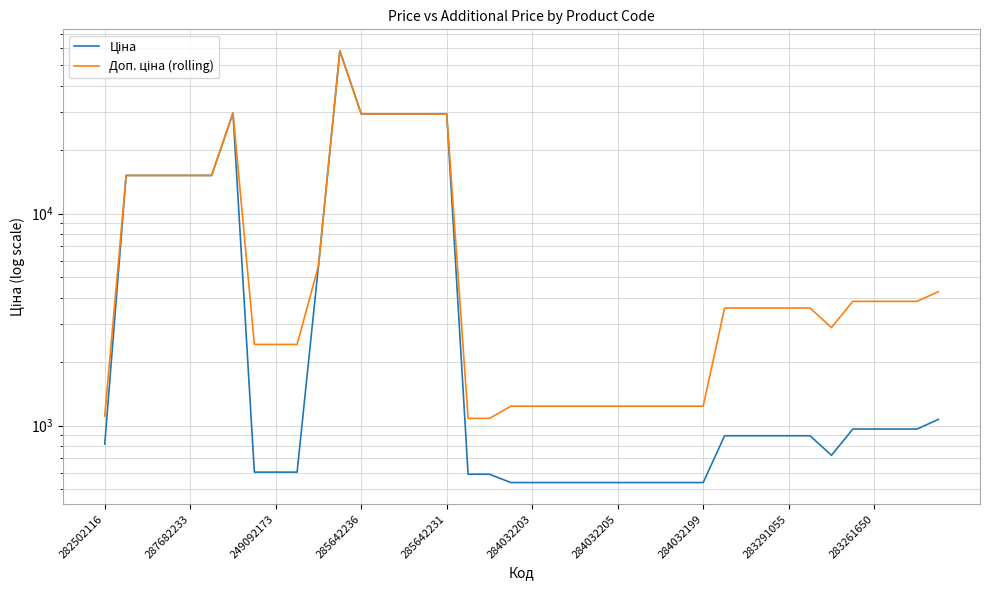

How many lines are shown in the chart?

2